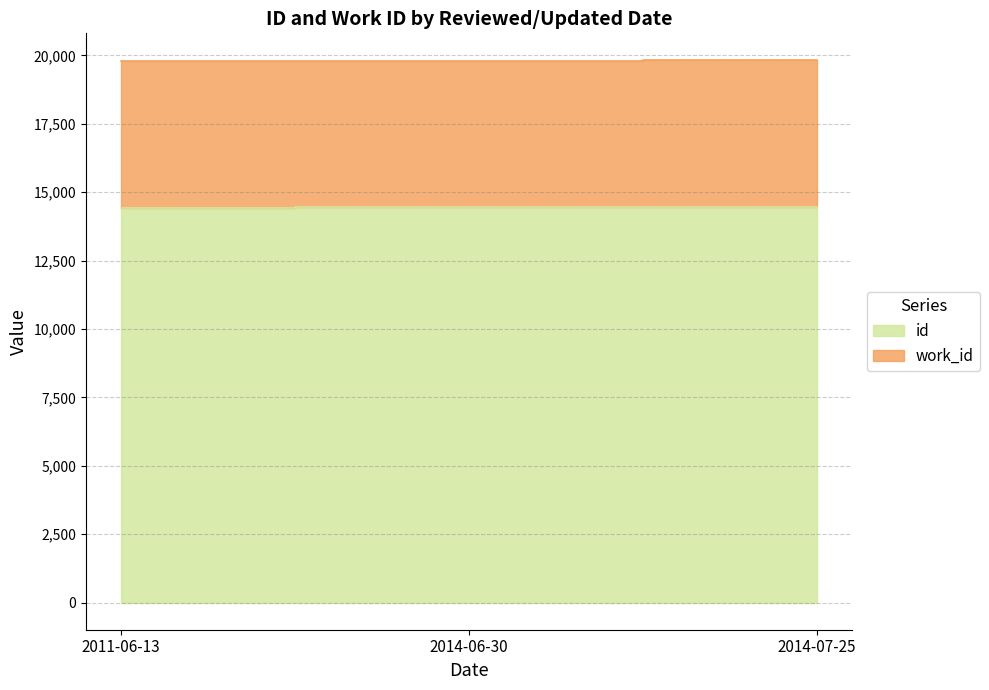

What value does the data have at 2011-06-13?

14436